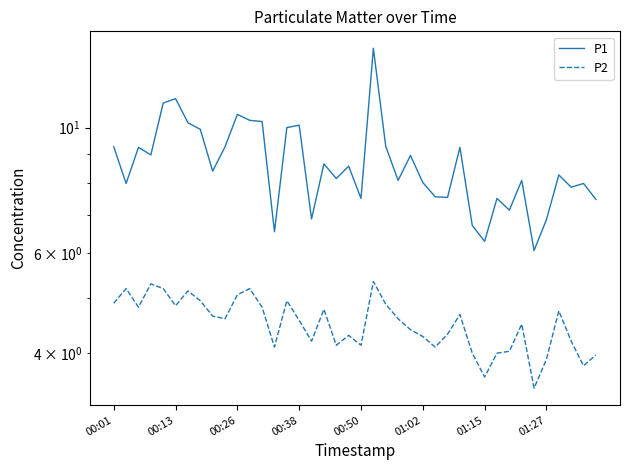

Rank the series by their average value, from highest to lowest.

P1, P2